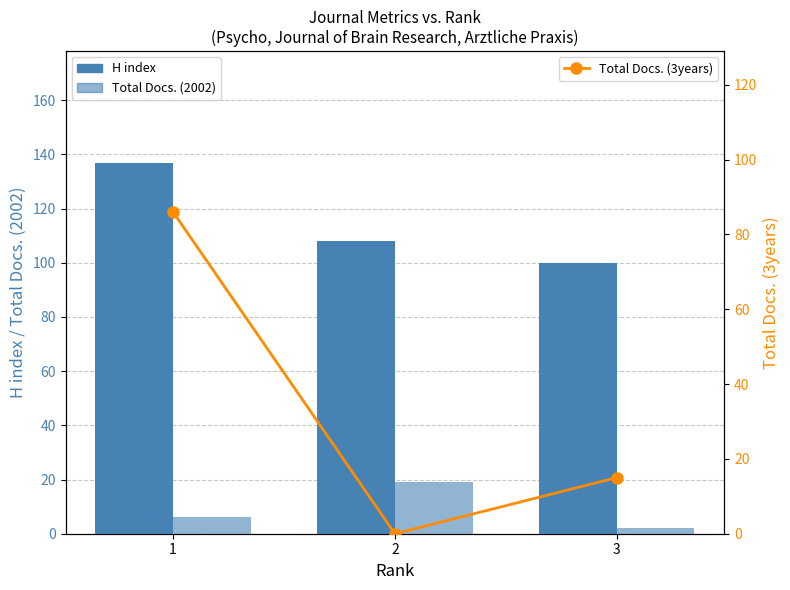

What is the total value across all series at 3?

117